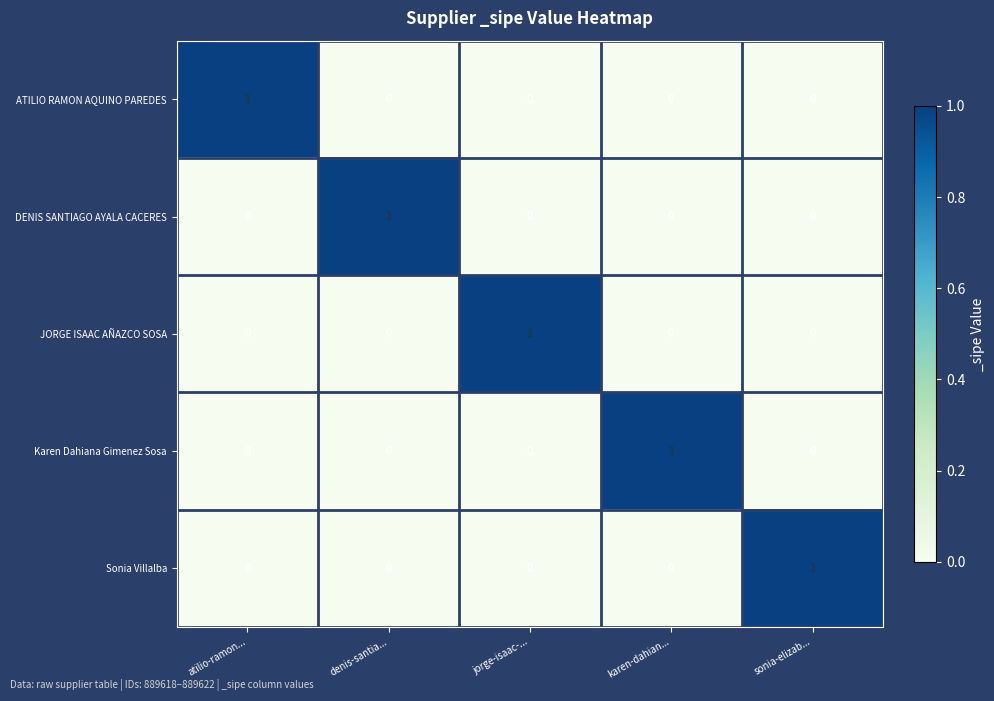

True or false: Karen Dahiana Gimenez Sosa has a value of 1 at karen-dahian....

True